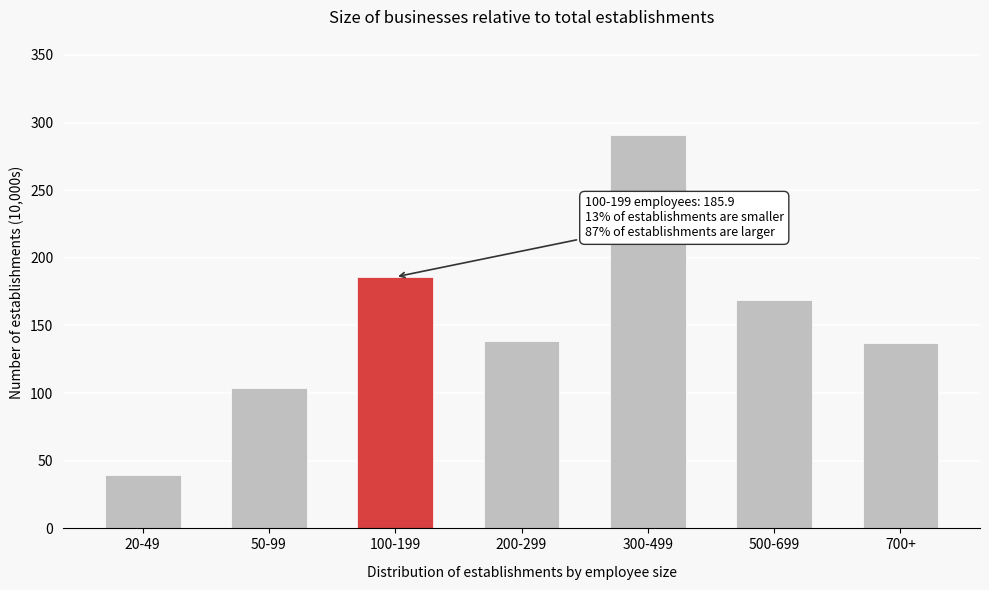

What is the label of the 4th bar from the left?

200-299